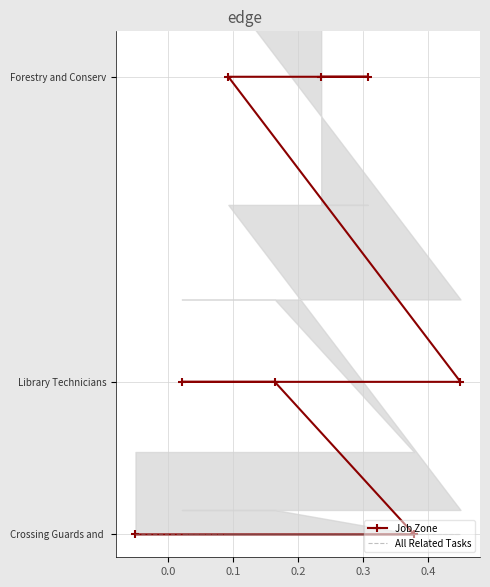

What is the value of the Job Zone point at the 4th from the left?

0.3